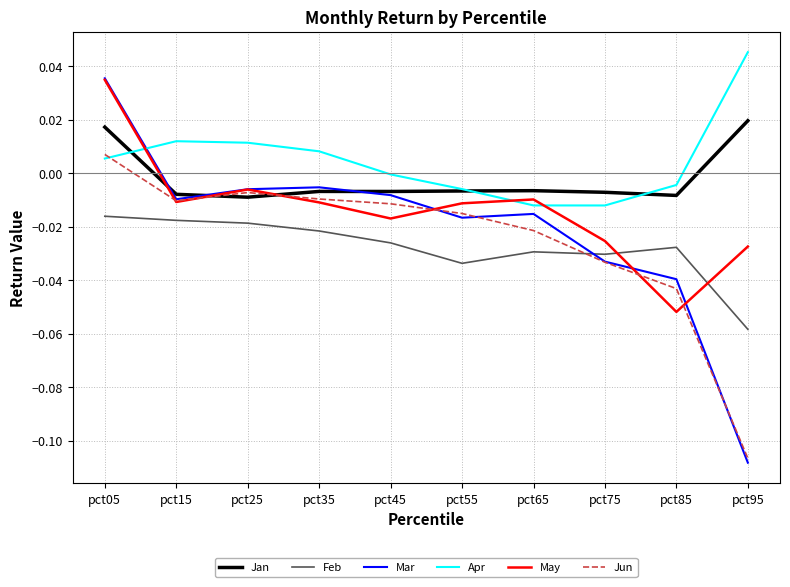

True or false: Feb and Mar cross at least once.

True